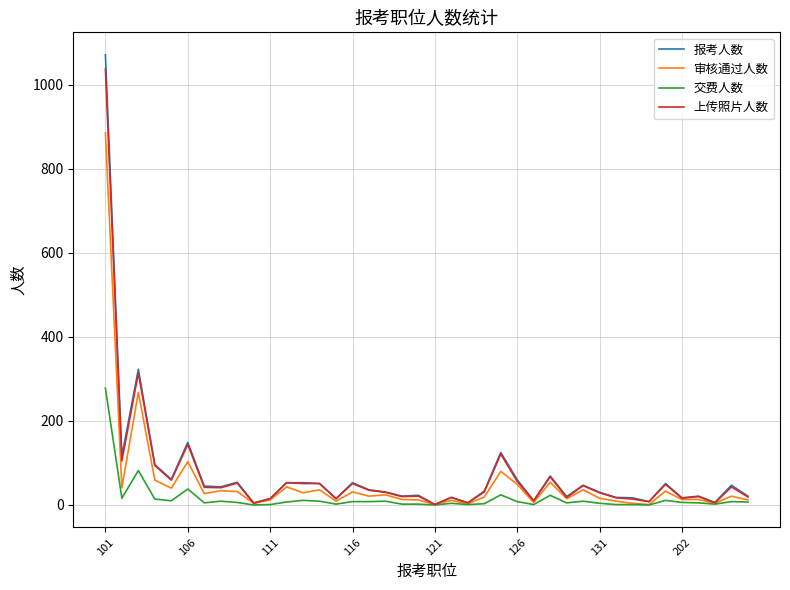

What is the highest value of the 交费人数 series?

278